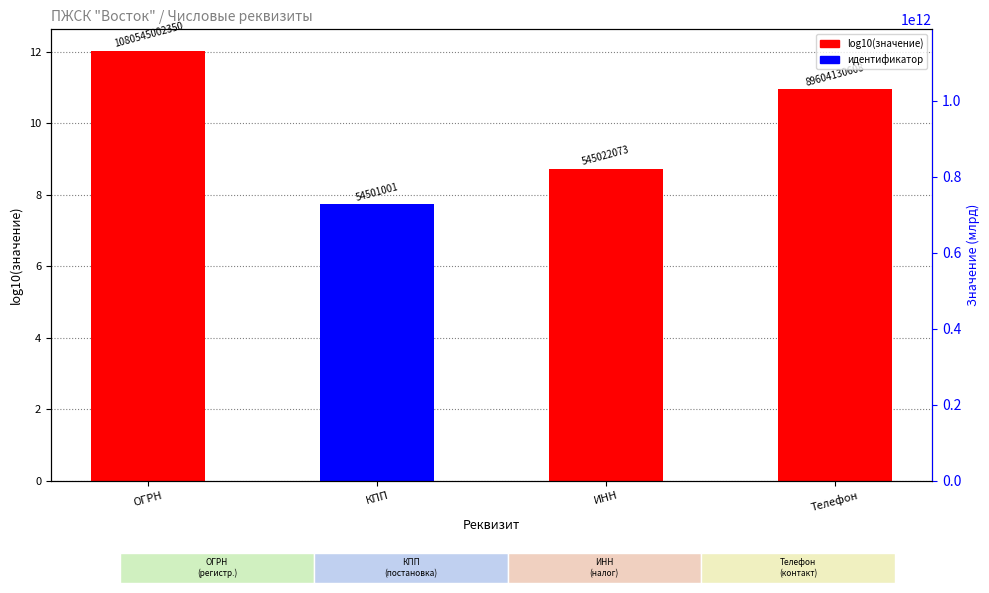

Which has a higher value, Телефон or КПП?

Телефон